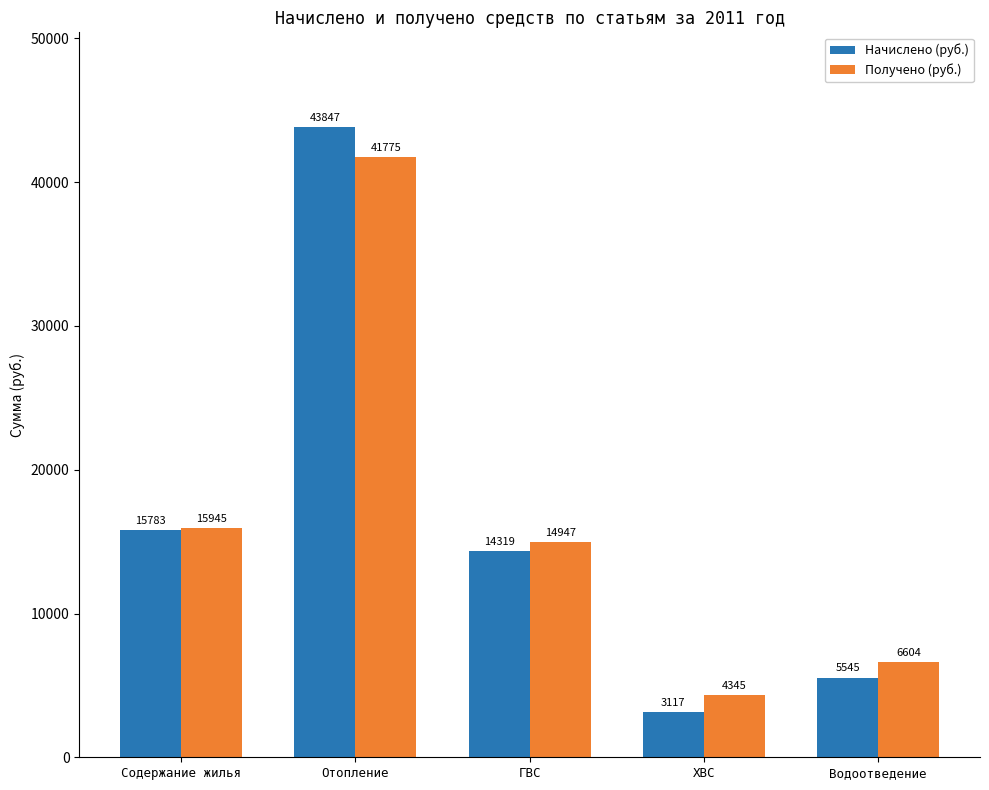

What is the spread (max minus min) of values at ГВС?

628.0